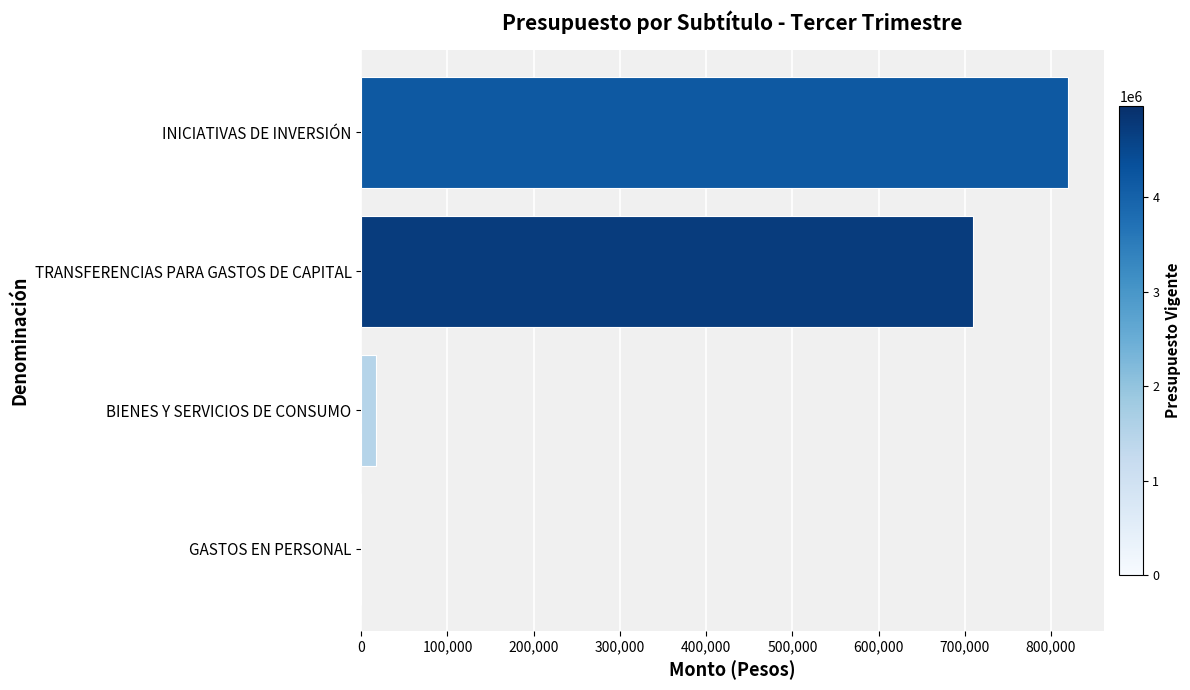

What is the sum of all values?

1546787